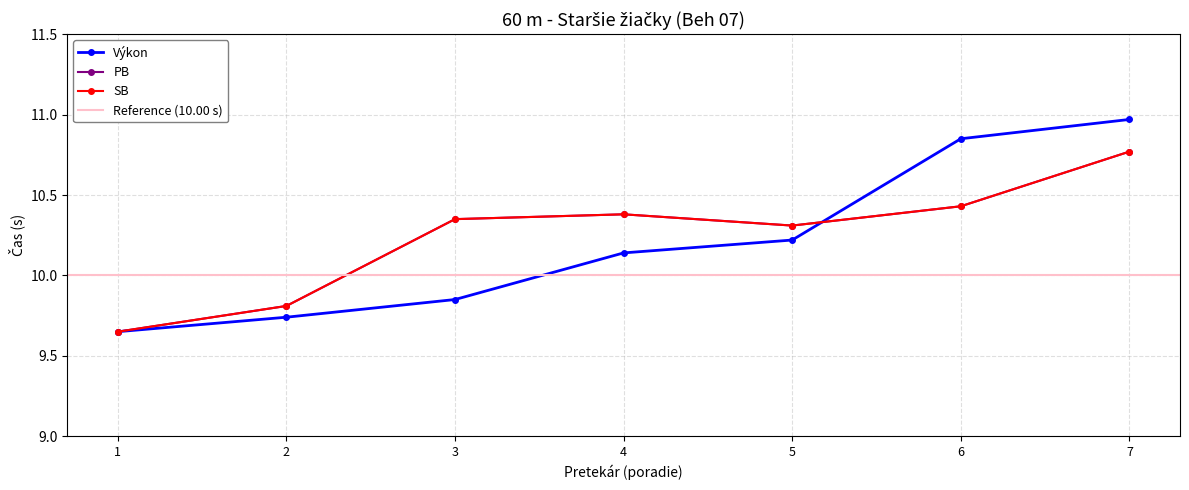

What are all the series names shown in the legend?

Výkon, PB, SB